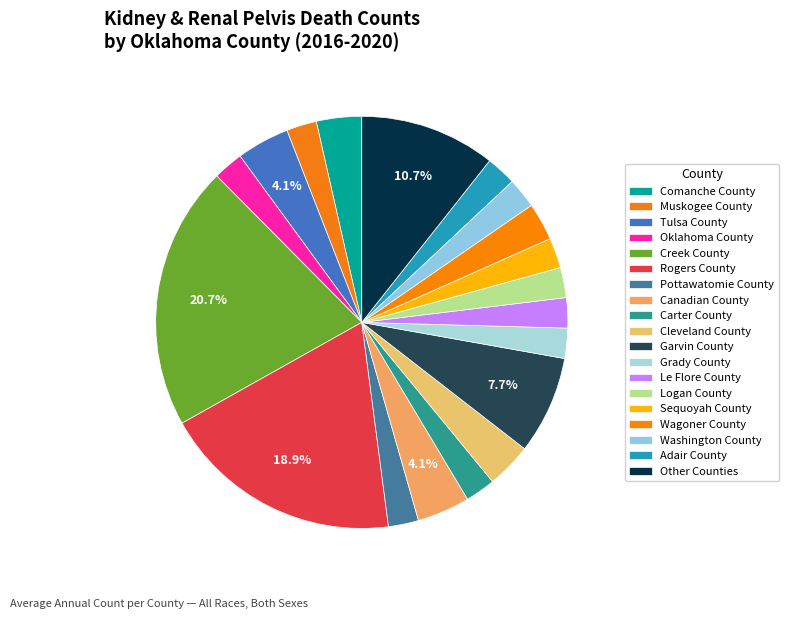

Count the number of slices in the pie.

19